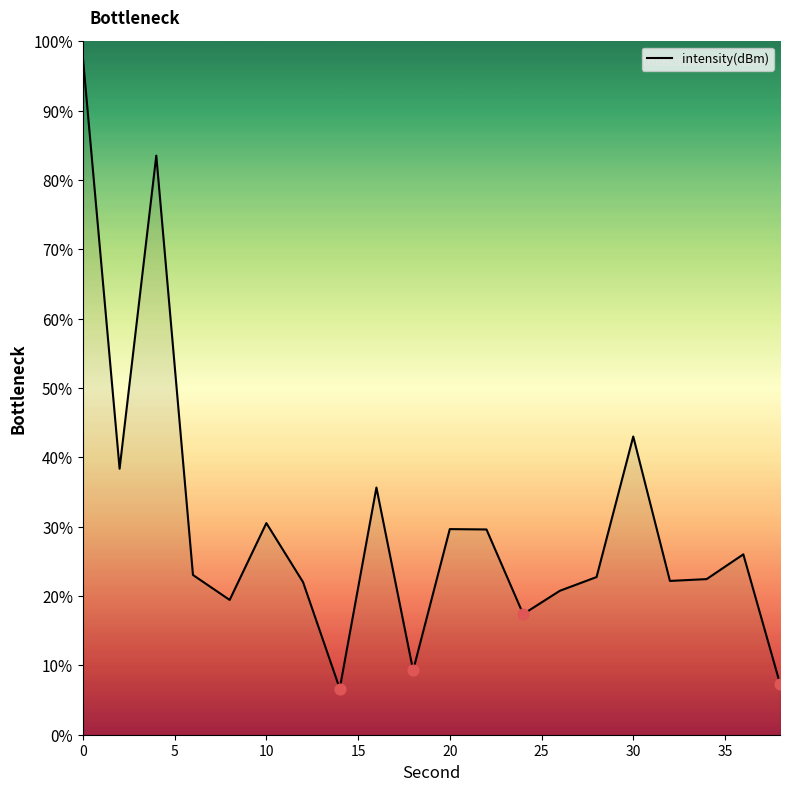

What is the smallest value displayed?

6.7